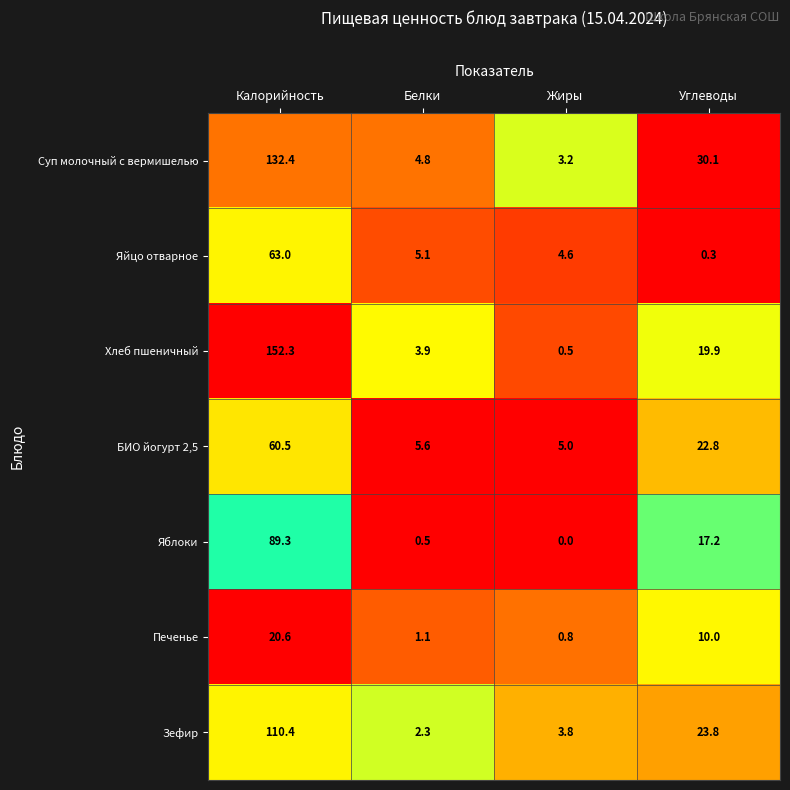

At which category does the chart reach its minimum across all series?

Жиры